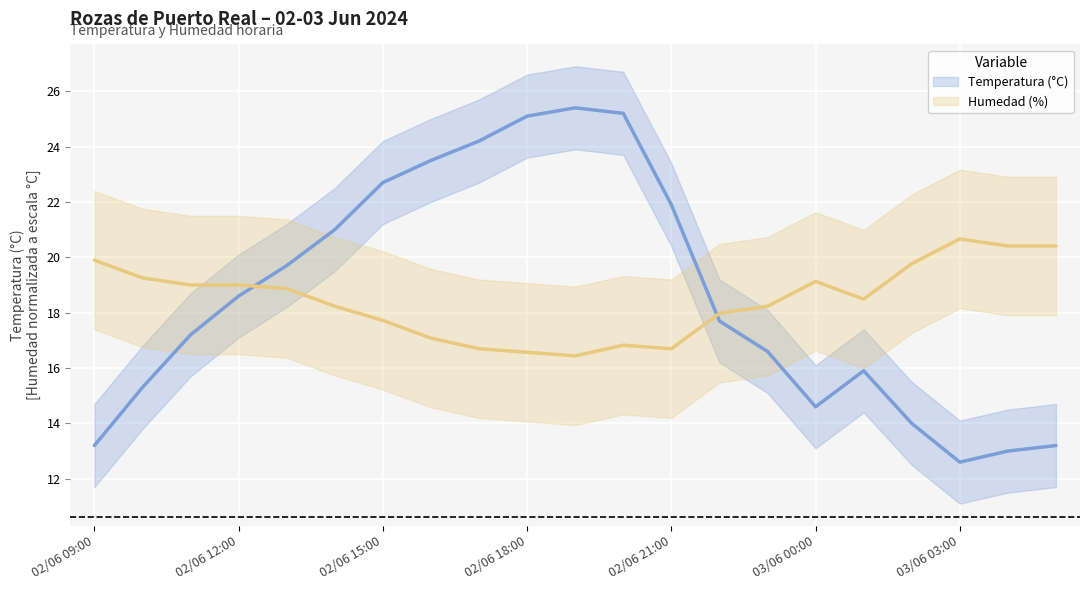

Rank the series at 02/06 14:00 from highest to lowest value.

Temperatura (°C), Humedad (%)